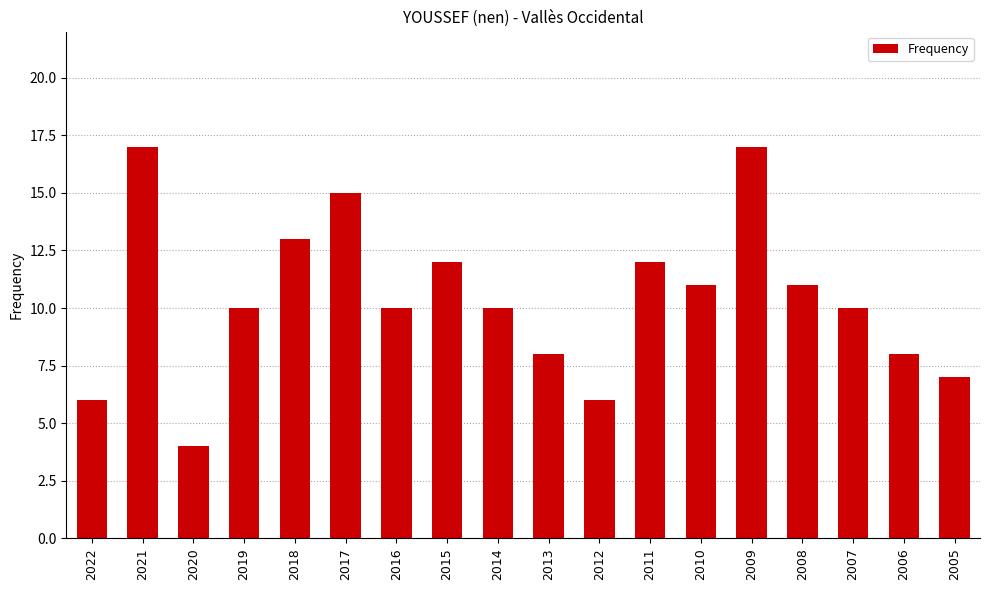

Where does the data first go above 10?

2021